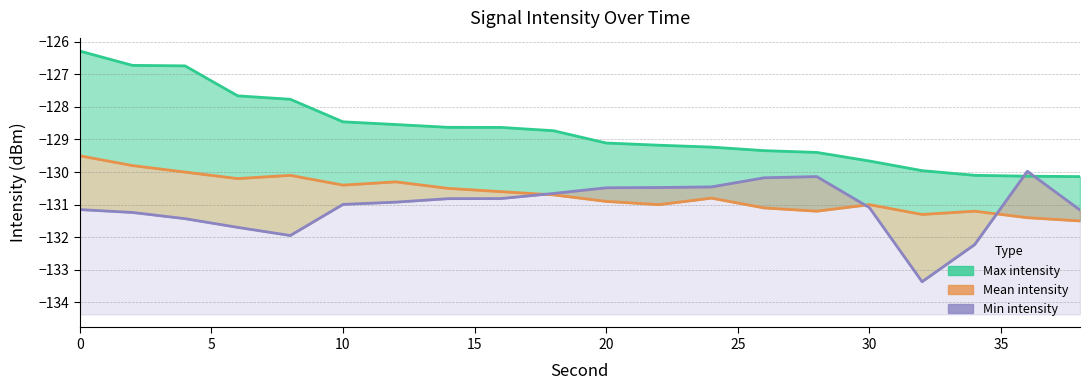

Which series has the largest range (max minus min)?

Max intensity